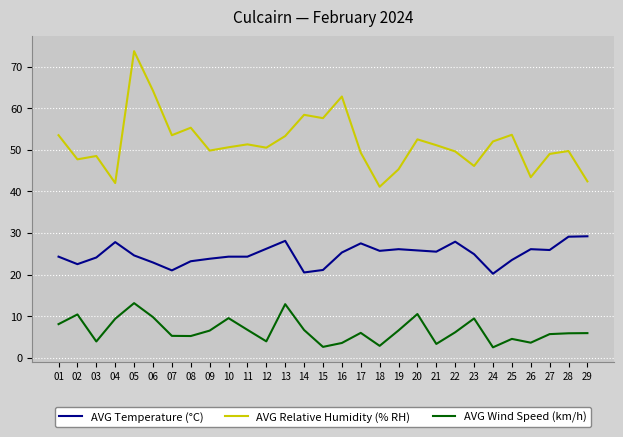

What are all the series names shown in the legend?

AVG Temperature (°C), AVG Relative Humidity (% RH), AVG Wind Speed (km/h)